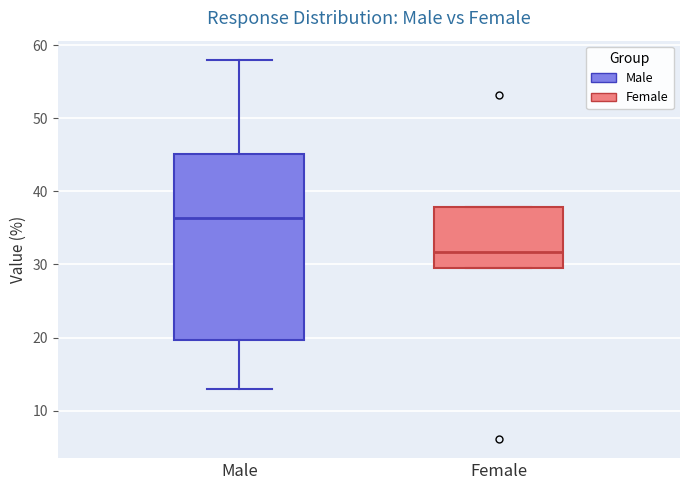

Reading left to right, transcribe this box plot: for each box, give where its median line is, the range the box spans, and where its two whiskers end, as read against the y-axis. The values are not printed on the chart, so give them approximately, as read against the axis.

Male: median 36, box 20 to 45, whiskers 13 to 58
Female: median 32, box 30 to 38, whiskers 30 to 38